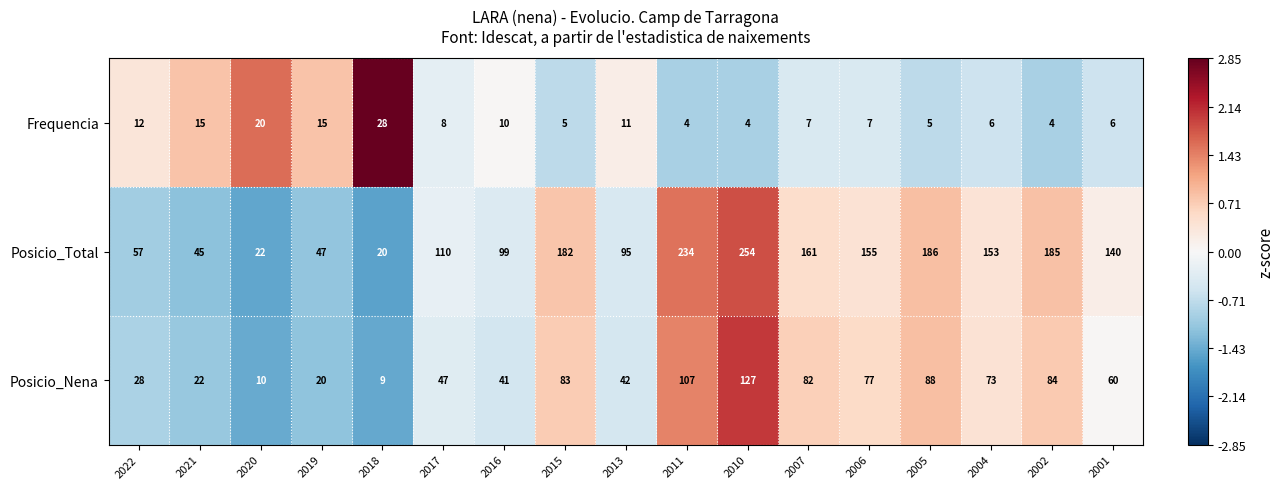

What is the spread (max minus min) of values at 2017?

102